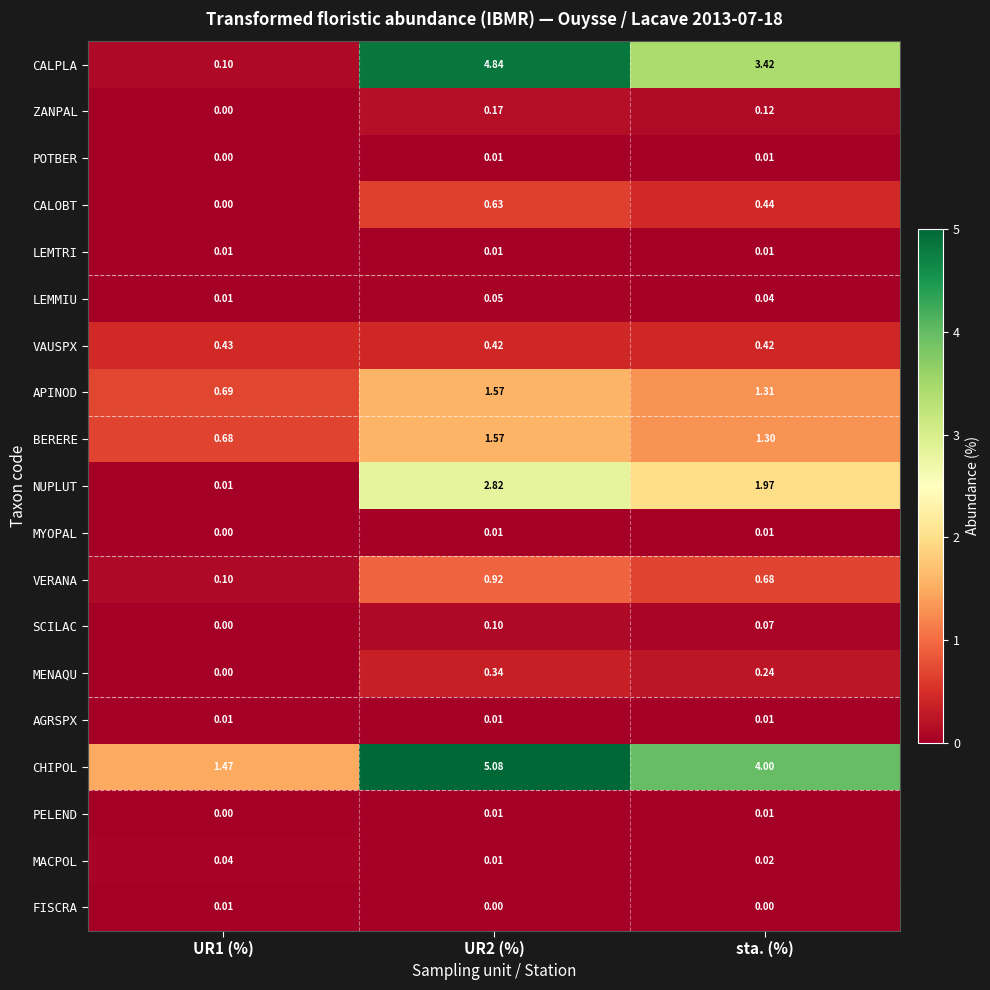

Which series changed the most between UR1 (%) and UR2 (%)?

CALPLA